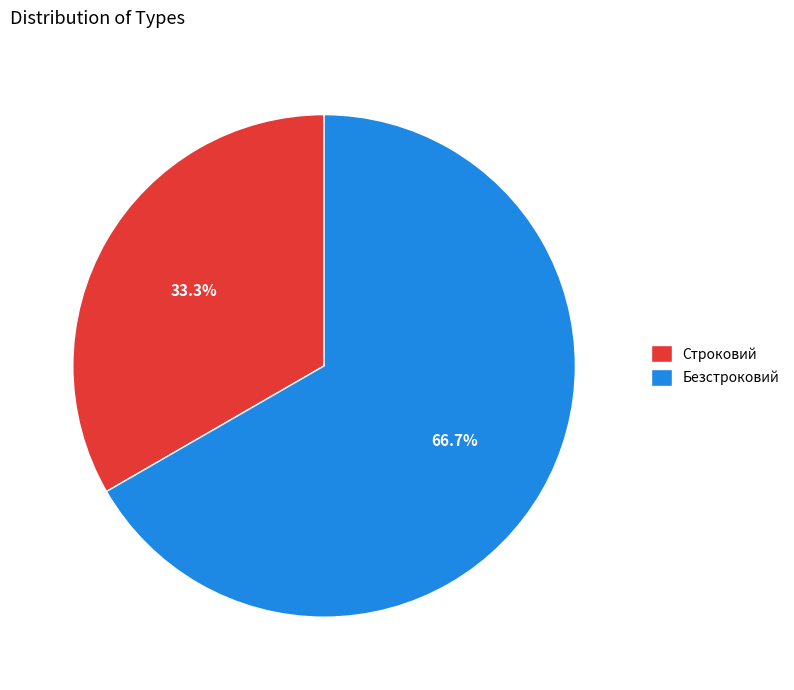

Between Безстроковий and Строковий, which is larger?

Безстроковий